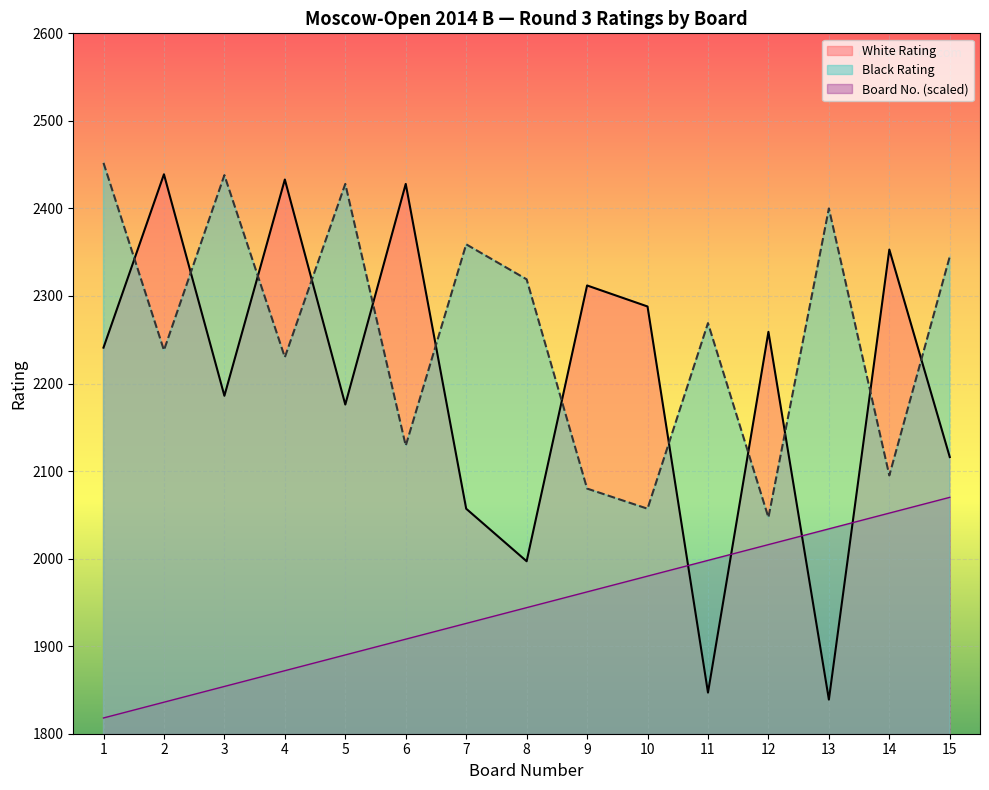

What is the value of the White Rating point at the 2nd from the left?

2439